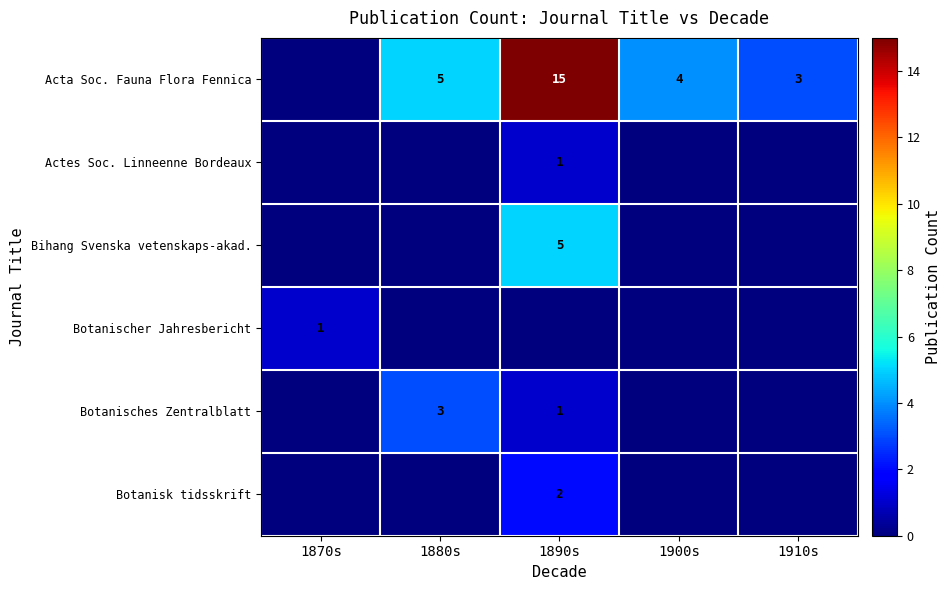

The value of Botanischer Jahresbericht at 1870s is 0. True or false?

False